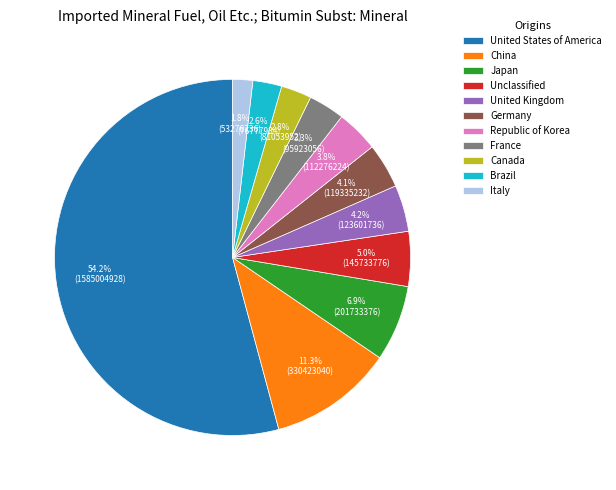

What is the ratio of the value at United Kingdom to the value at Italy?

2.3